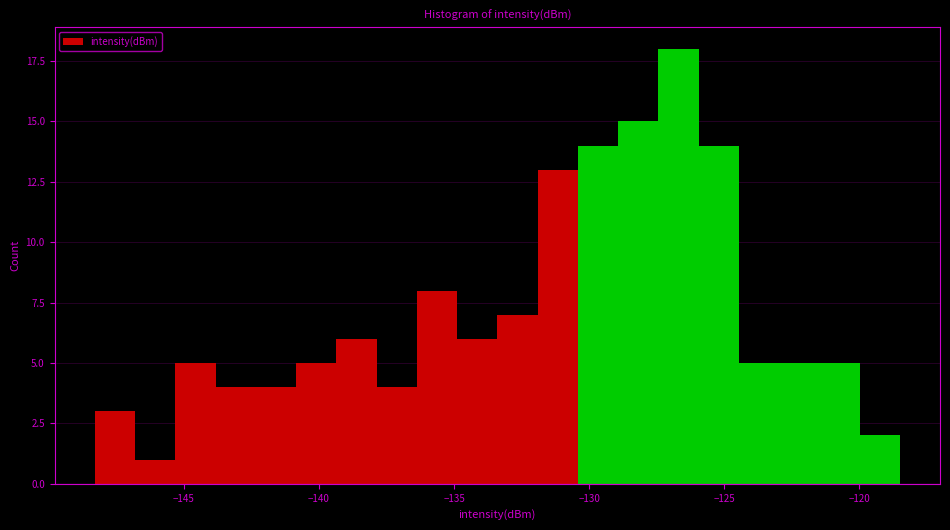

Read against the x-axis, roughly where is the centre of the tallest bar?

-126.5